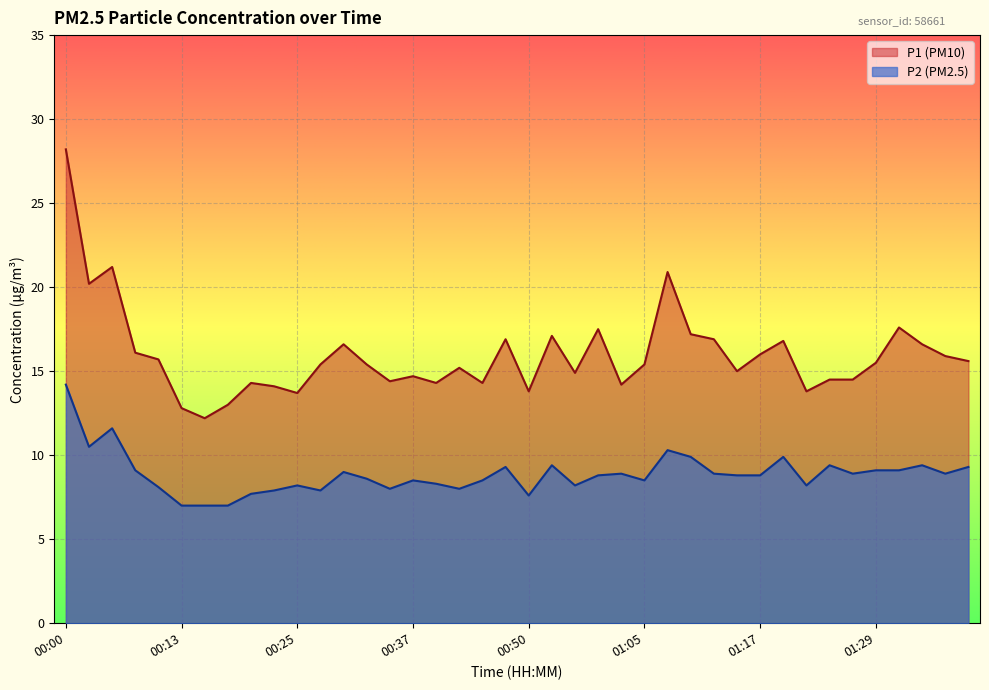

What is the label of the 8th point from the left?

00:18